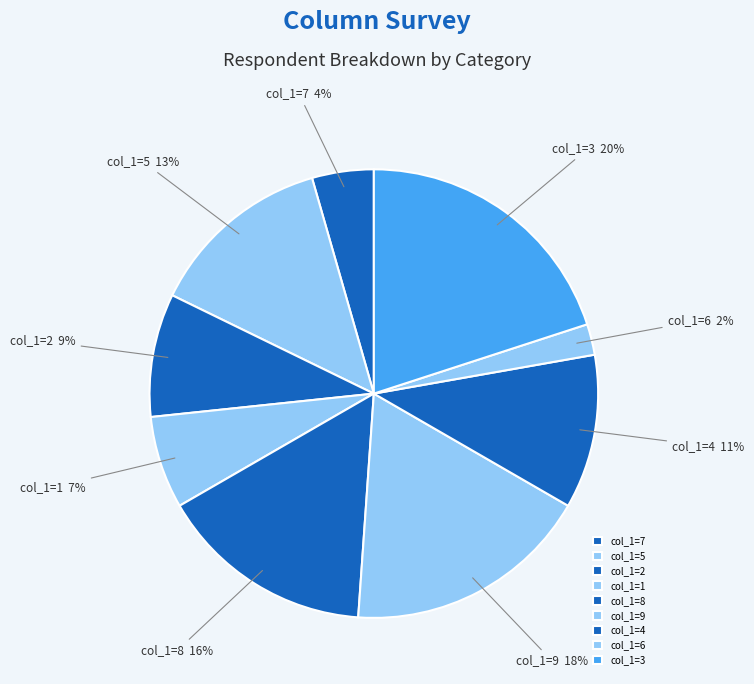

What is the largest slice in the pie chart?

col_1=3